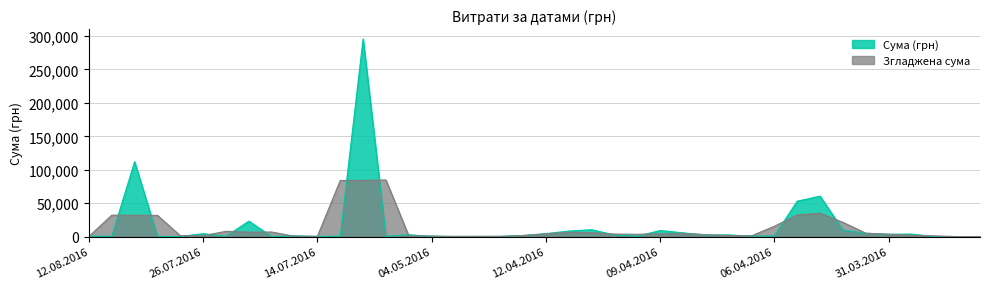

What is the label of the 15th point from the right?

09.04.2016